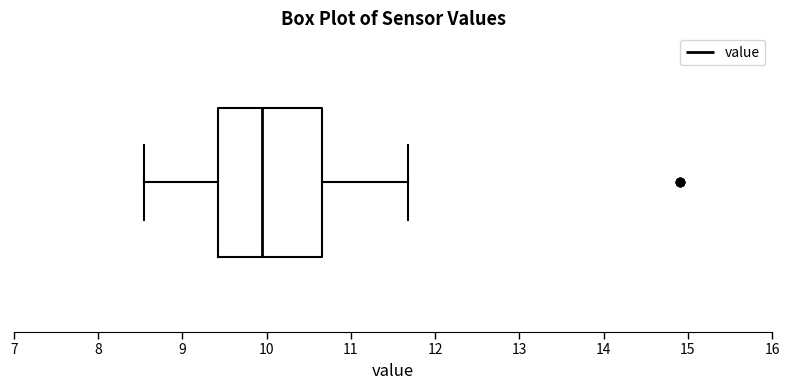

Transcribe this box plot: give where the median line is, the range the box spans, and where the two whiskers end, as read against the x-axis. The values are not printed on the chart, so give them approximately, as read against the axis.

median 9.9, box 9.4 to 10.7, whiskers 8.6 to 11.7